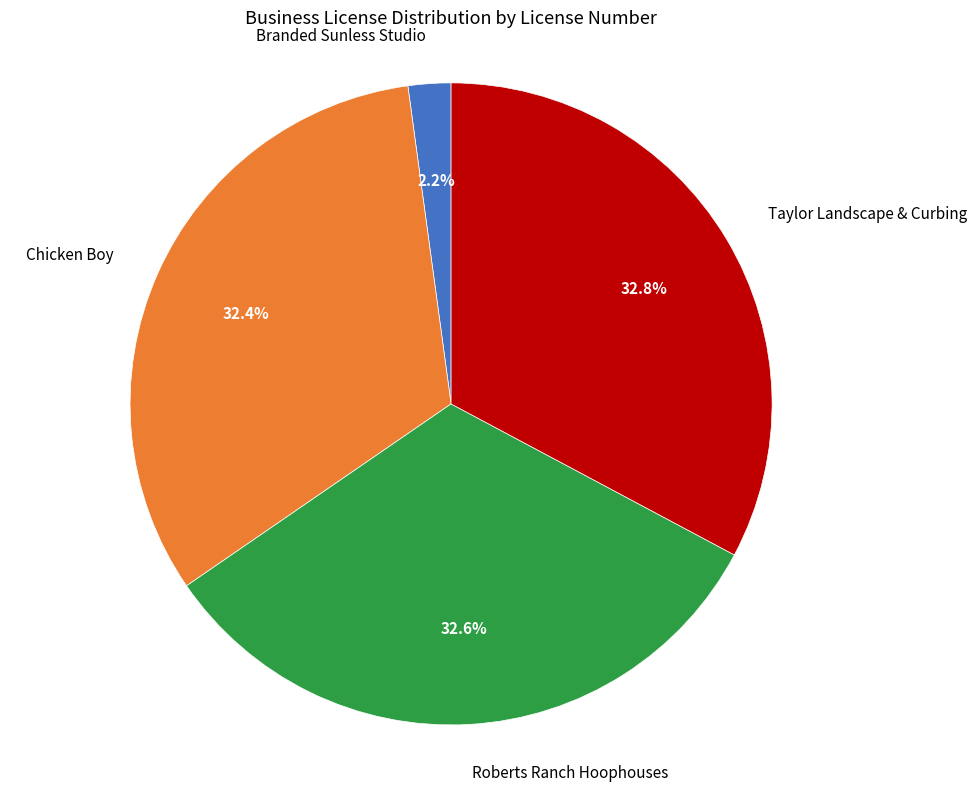

Is there any slice that represents more than half of the pie?

No